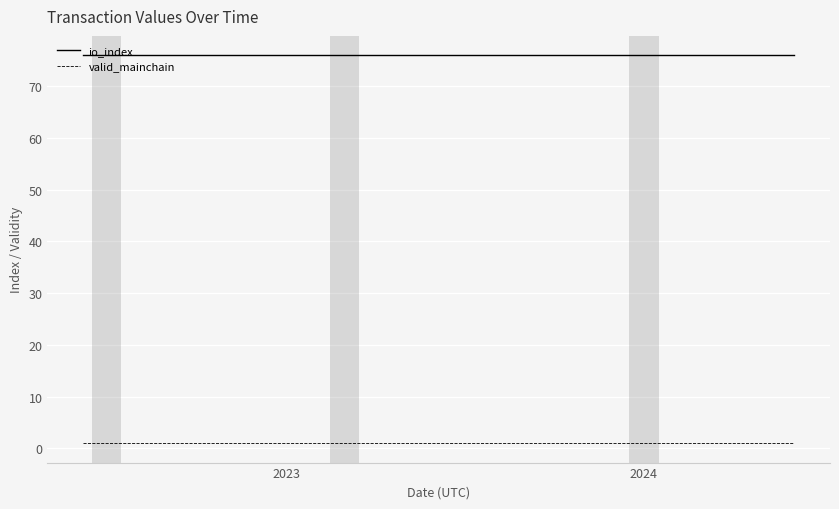

List the series in order of their peak value, lowest first.

valid_mainchain, io_index